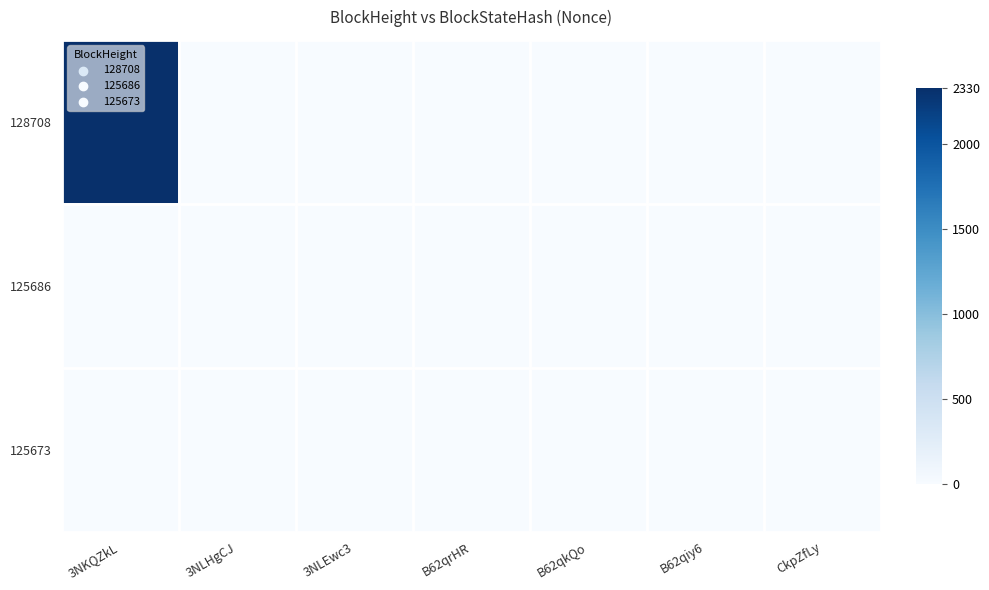

Reading left to right, transcribe all the data shown in this chart.

128708: 3NKQZkL=2330	3NLHgCJ=0	3NLEwc3=0	B62qrHR=0	B62qkQo=0	B62qiy6=0	CkpZfLy=0
125686: 3NKQZkL=0	3NLHgCJ=0	3NLEwc3=0	B62qrHR=0	B62qkQo=0	B62qiy6=0	CkpZfLy=0
125673: 3NKQZkL=0	3NLHgCJ=0	3NLEwc3=1	B62qrHR=0	B62qkQo=0	B62qiy6=0	CkpZfLy=0